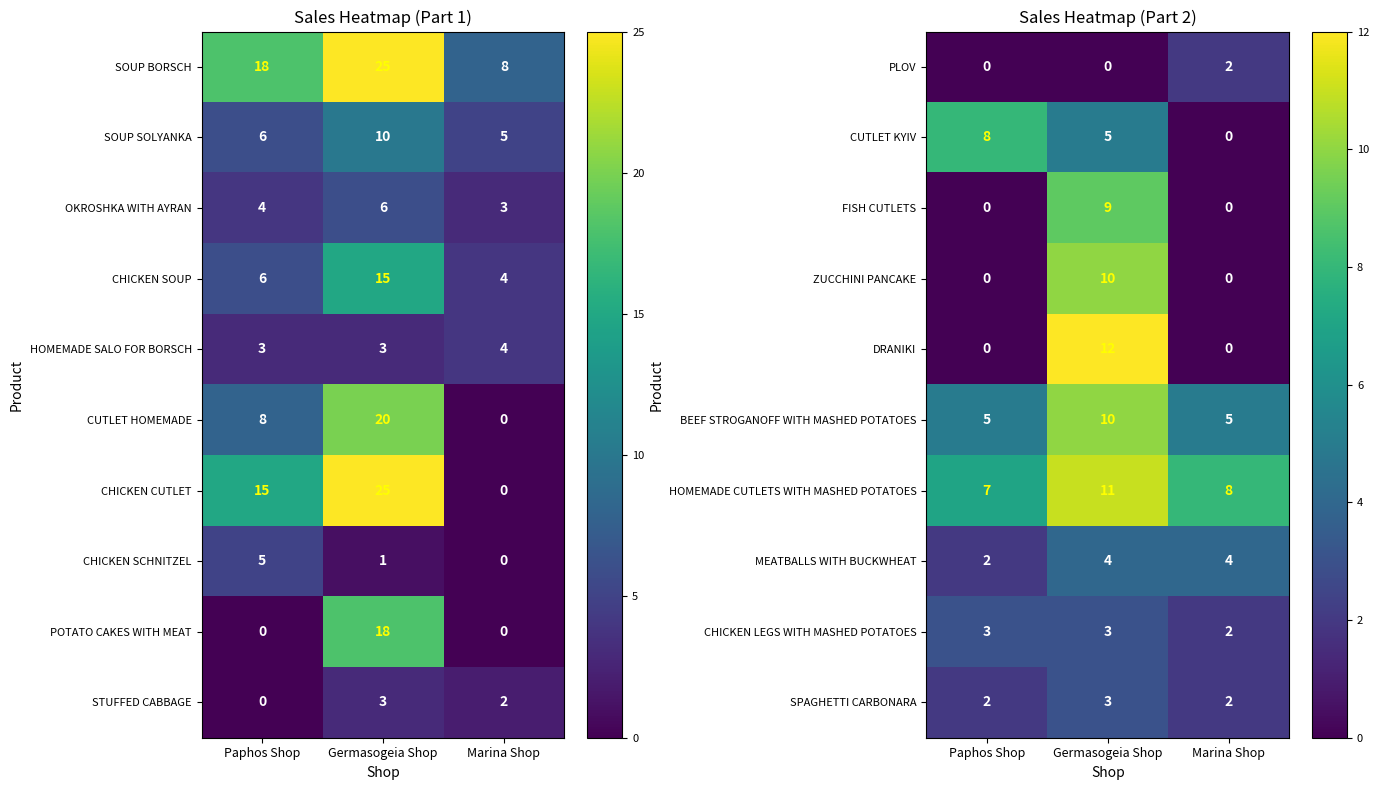

The BEEF STROGANOFF WITH MASHED POTATOES series shows 16 at Germasogeia Shop. True or false?

False